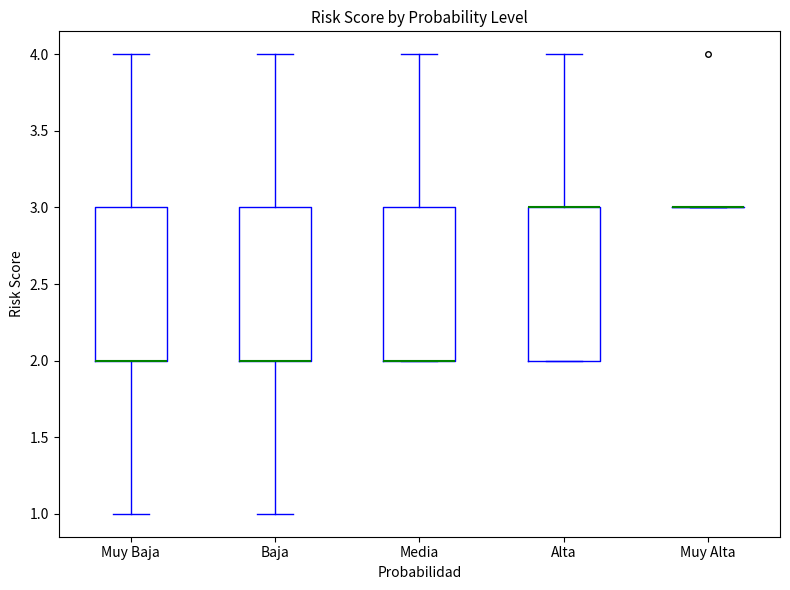

Where does the upper whisker of the box for Muy Baja end on the y-axis? The values are not printed on the chart, so give them approximately, as read against the axis.

4